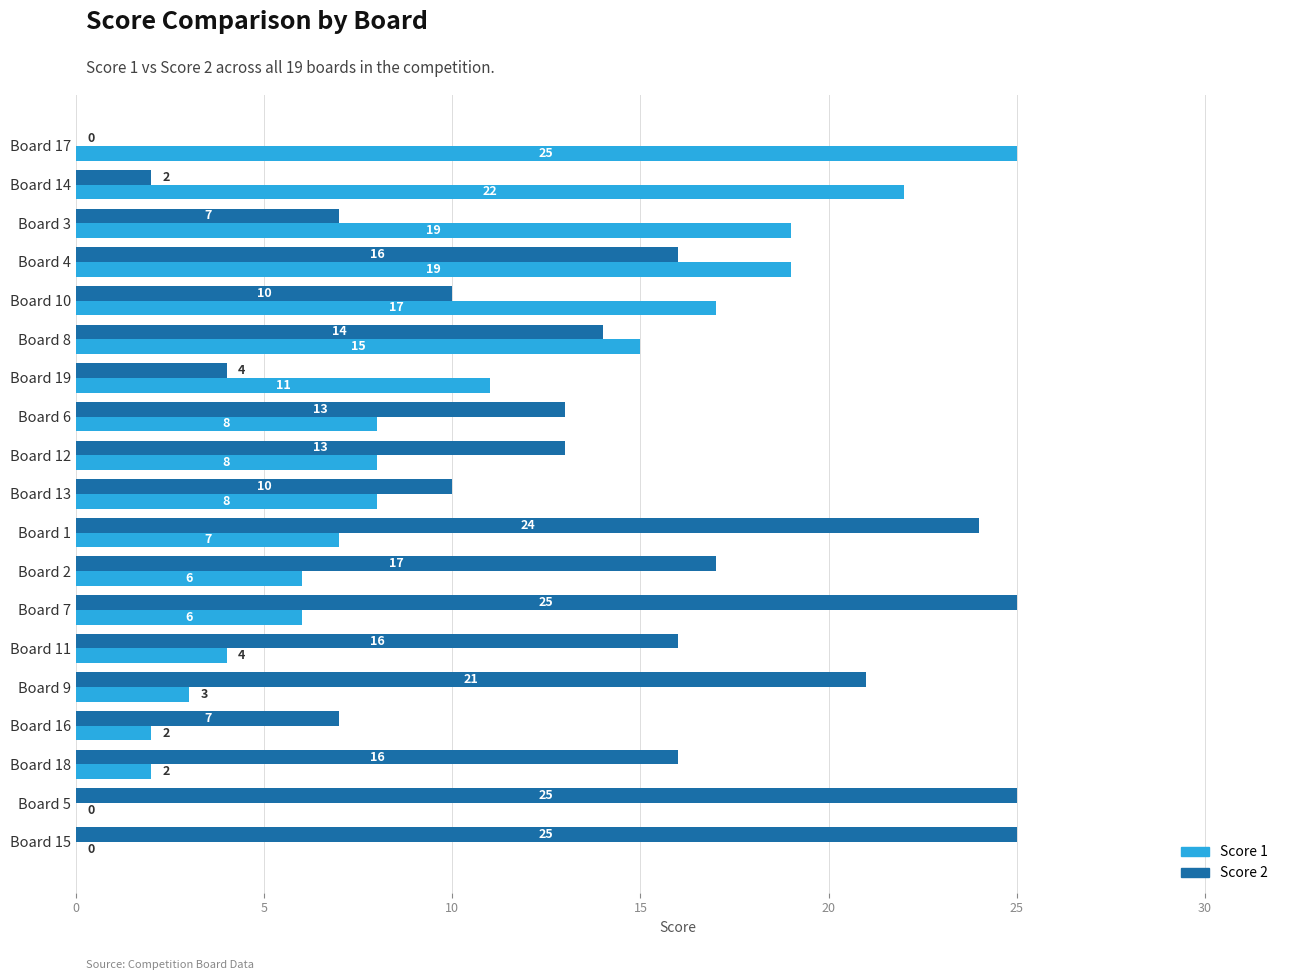

Which series has the largest total across all categories?

Score 2